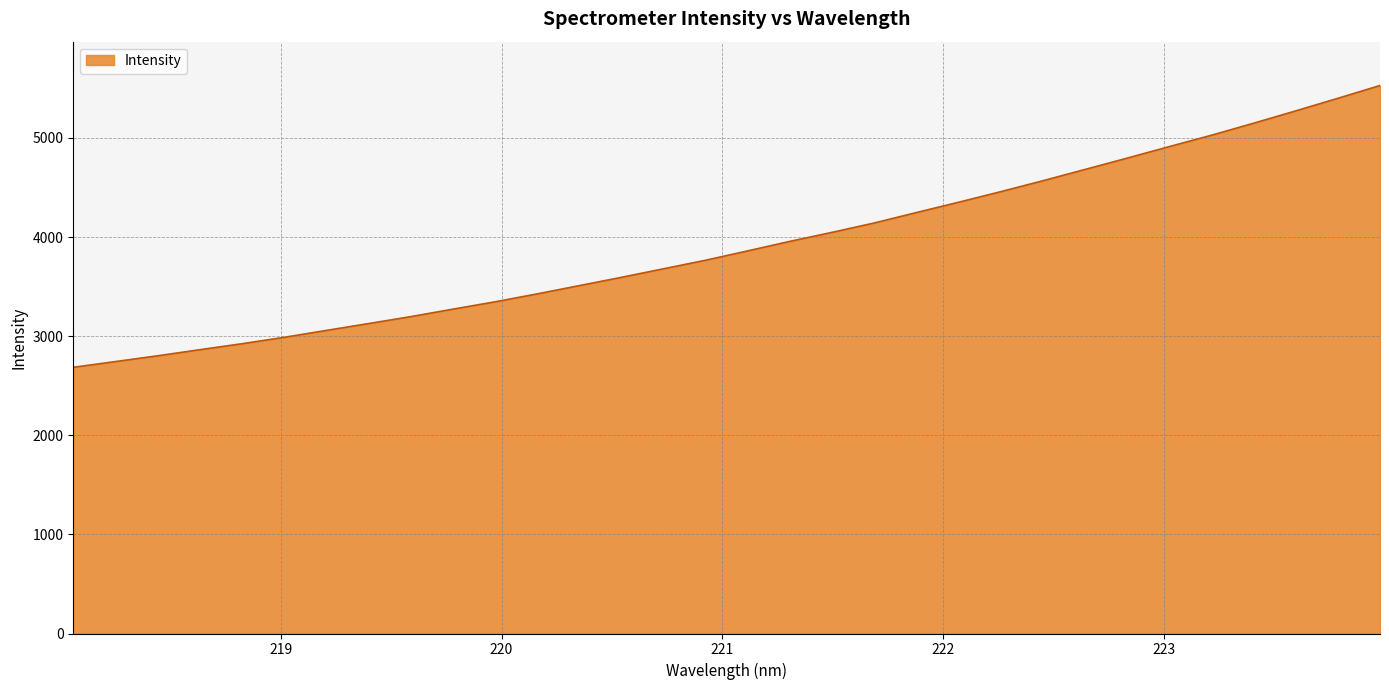

What is the sum of all values?

125403.1